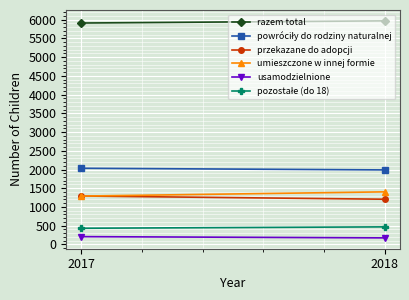

What is the value of the usamodzielnione point at the 2nd from the left?

174